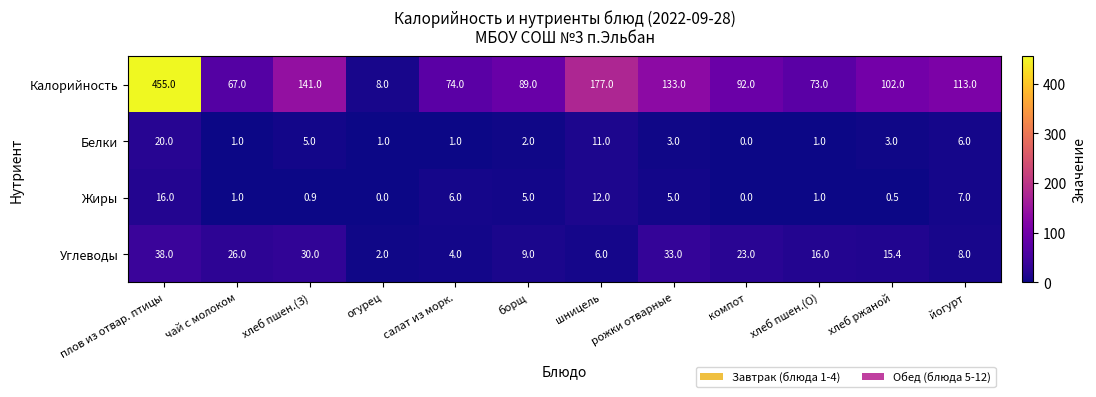

Which series changed the most between салат из морк. and хлеб пшен.(О)?

Углеводы